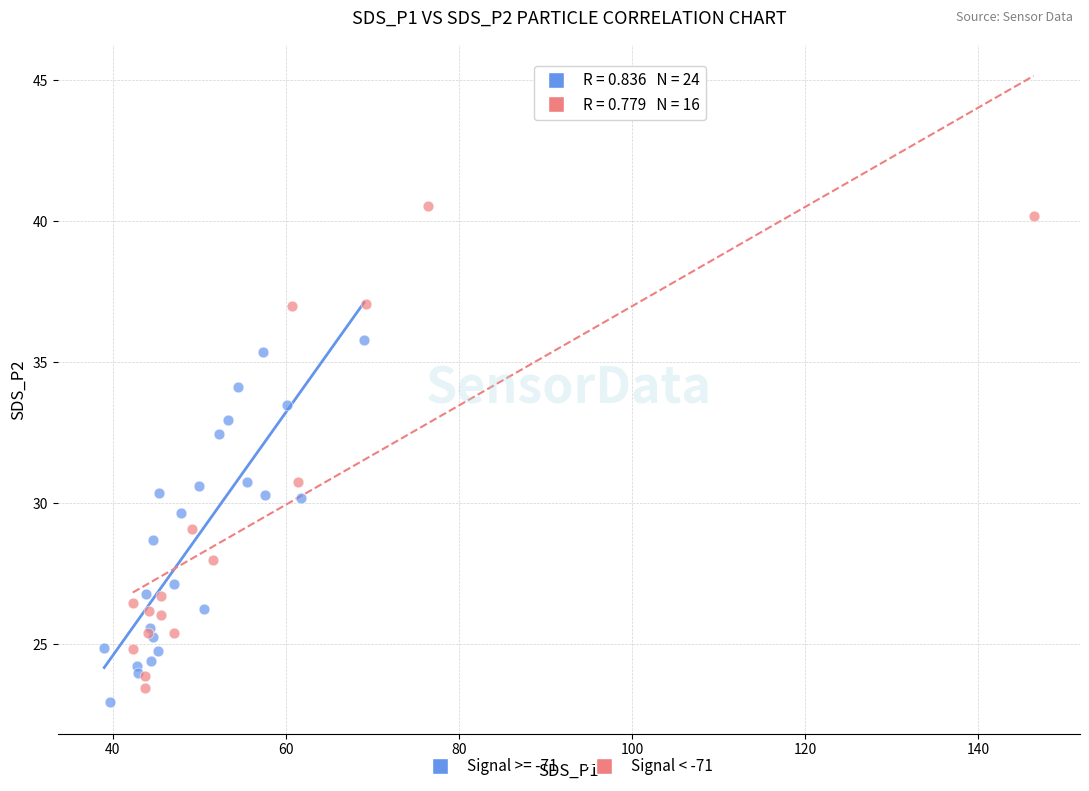

Which series contains the highest Y value?

Signal < -71